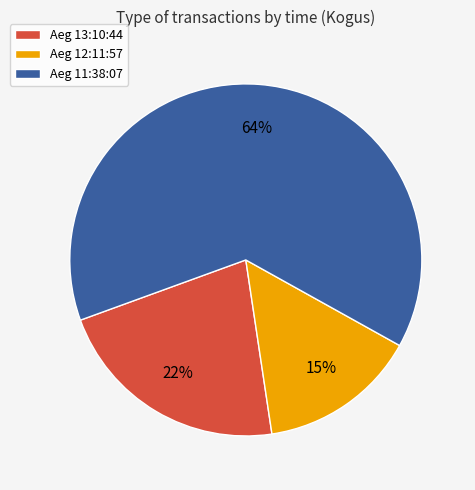

Which has a higher value, Aeg 13:10:44 or Aeg 11:38:07?

Aeg 11:38:07